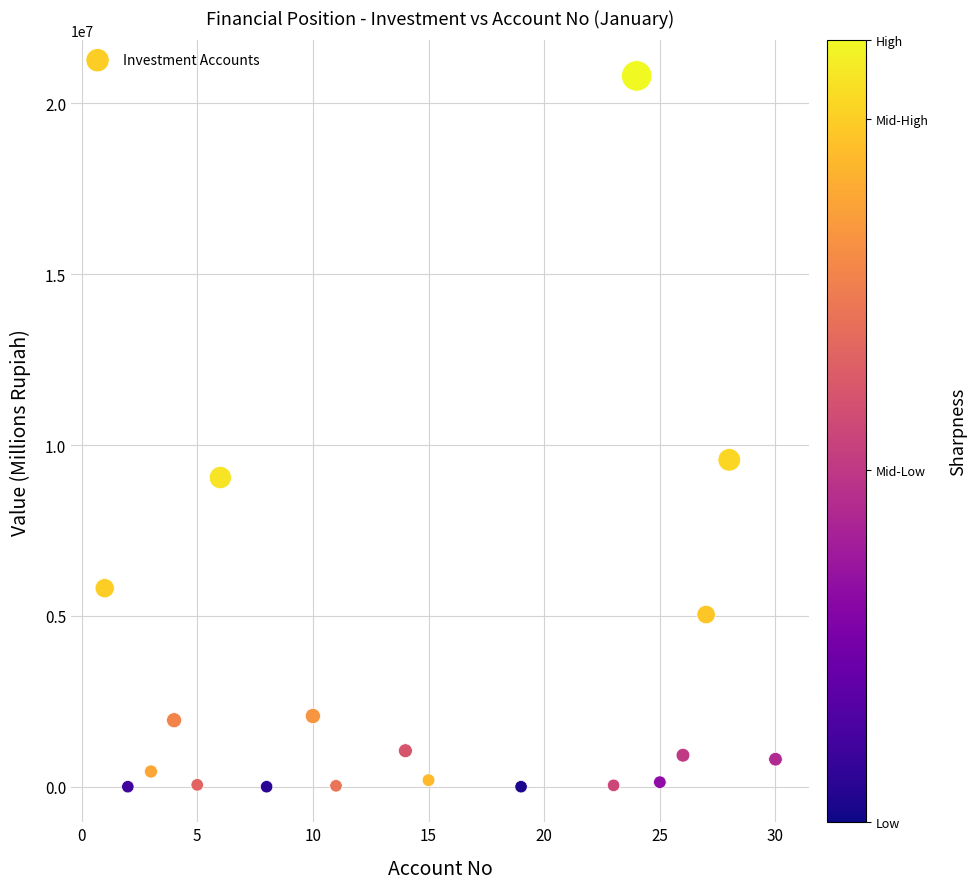

What is the range of Y values (max minus min)?

20806505.7